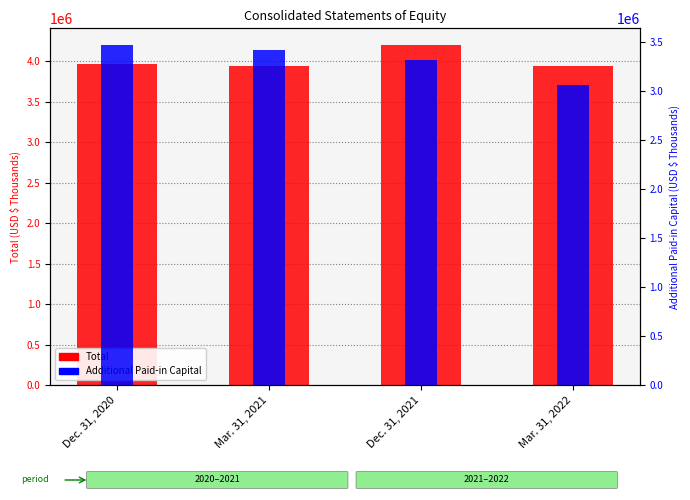

What is the label of the 4th bar from the right?

Dec. 31, 2020